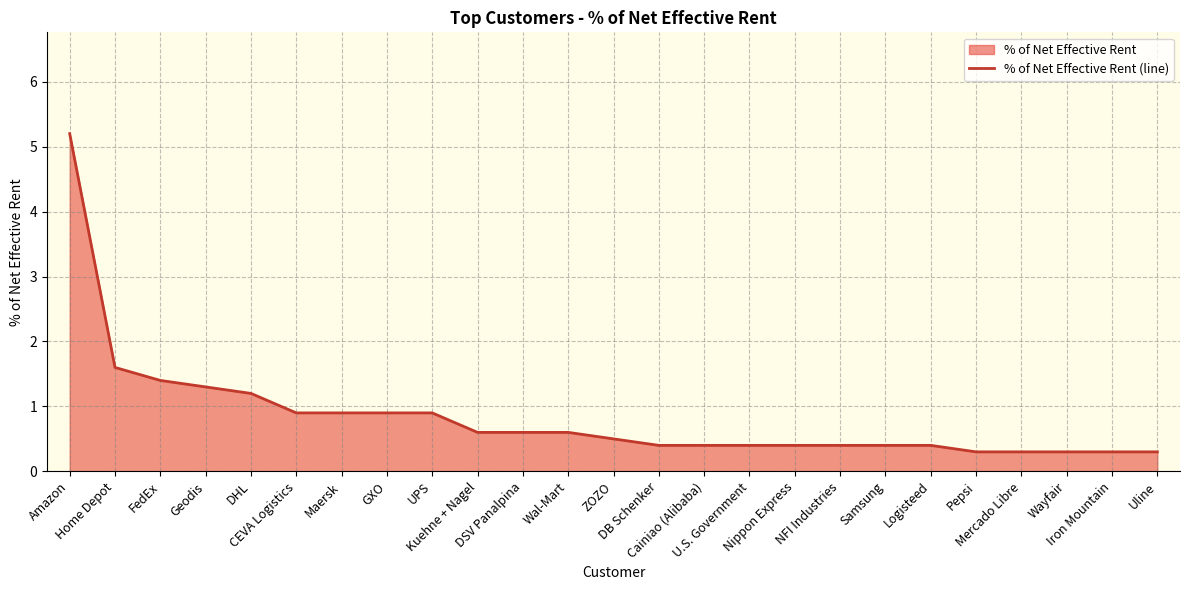

What is the average value?

0.8